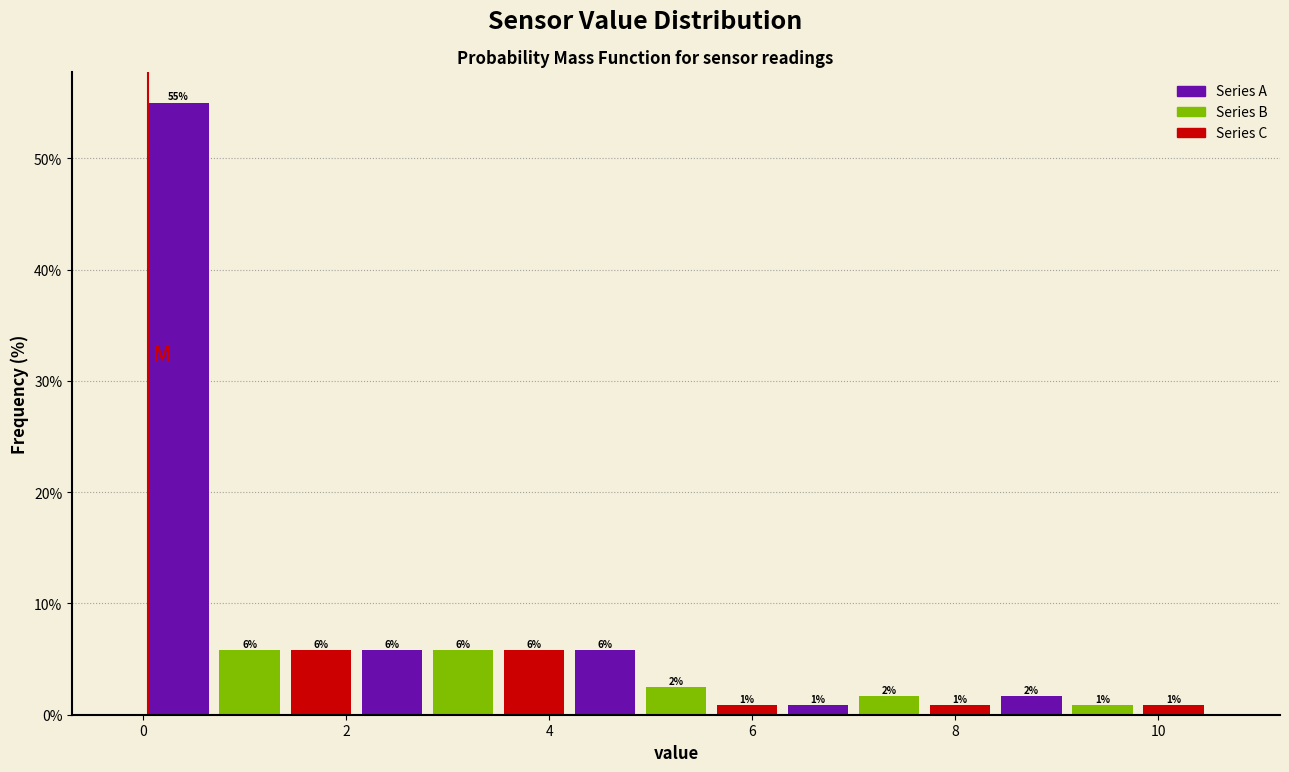

Around what value on the x-axis is the tallest bar? Give the approximate position of its centre, as read against the axis.

0.4